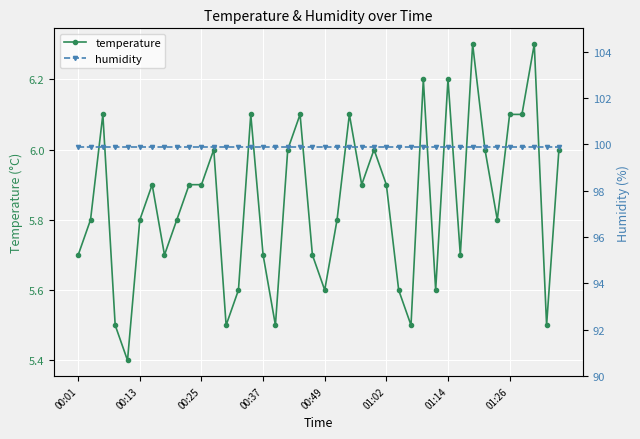

Which has a higher value, 19 or 18?

18